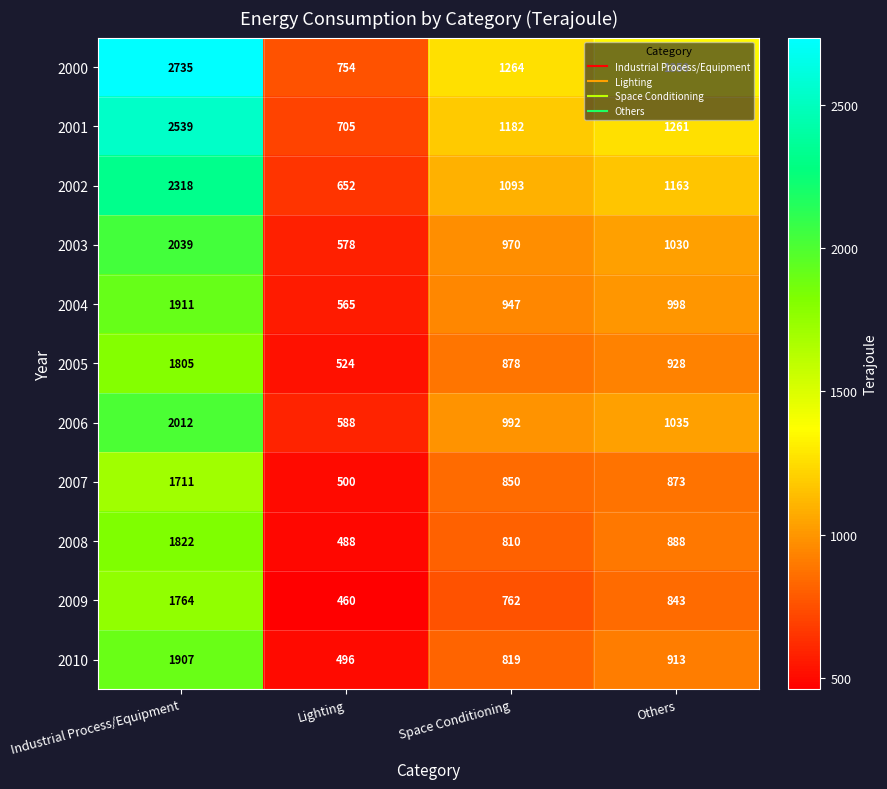

At how many categories does at least one series exceed 982?

3